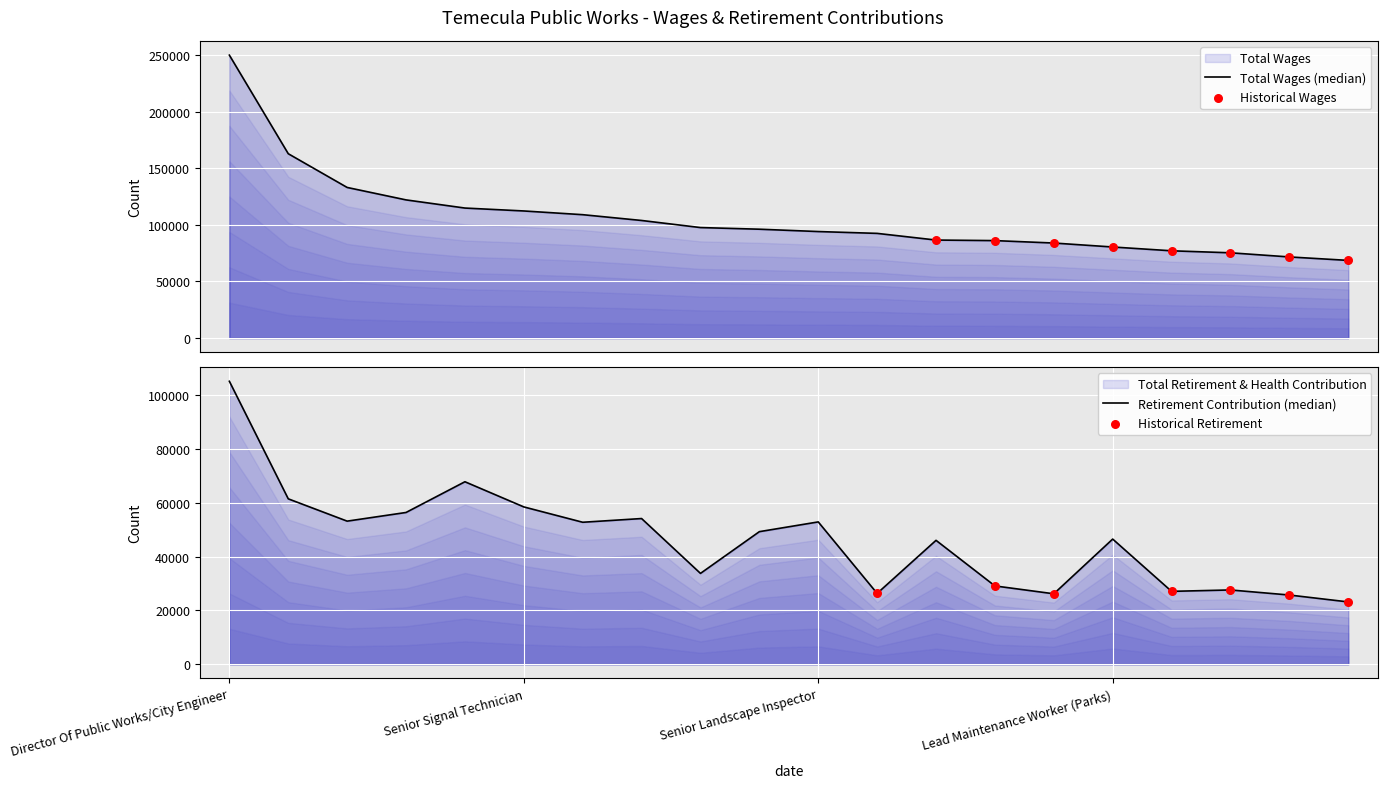

Which series contains the highest Y value?

Total Wages